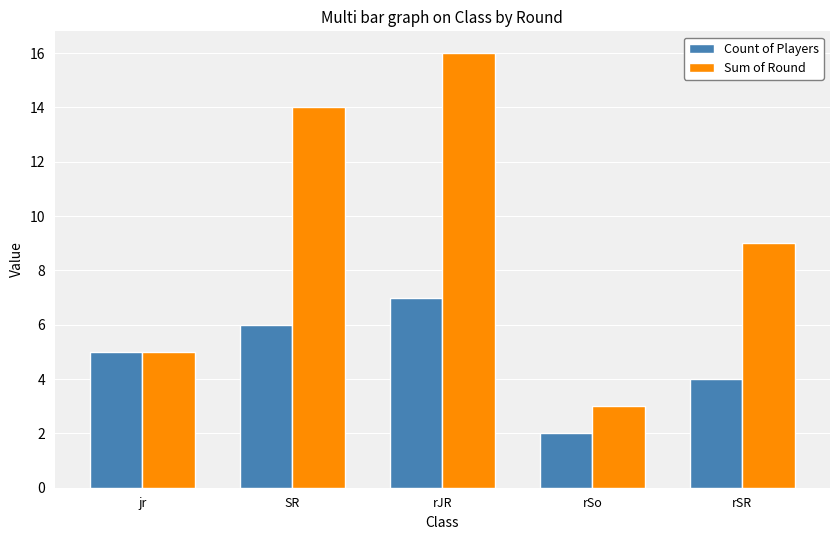

What is the sum of all Count of Players values?

24